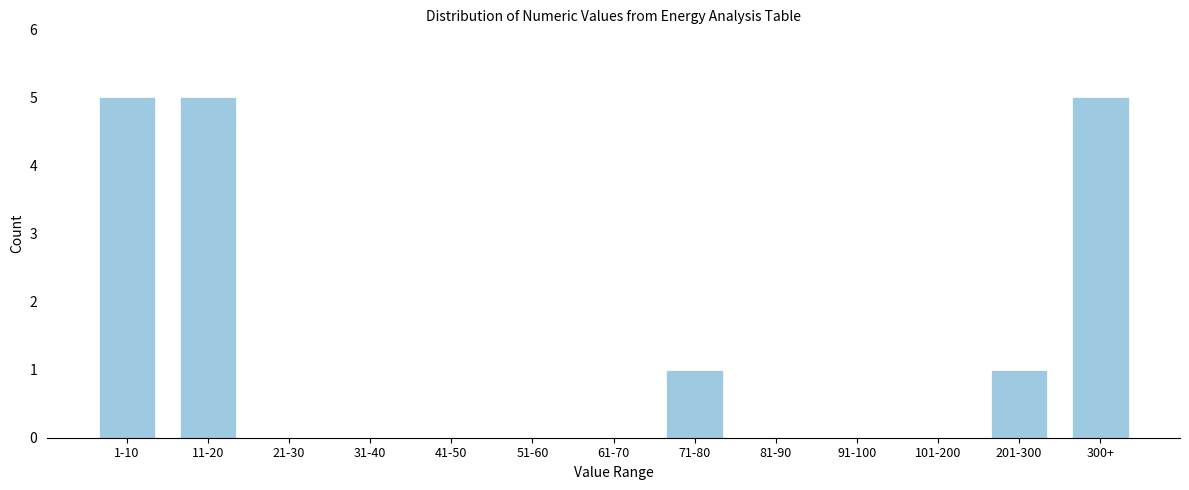

Reading left to right, extract all data points from this chart.

1-10=5	11-20=5	21-30=0	31-40=0	41-50=0	51-60=0	61-70=0	71-80=1	81-90=0	91-100=0	101-200=0	201-300=1	300+=5